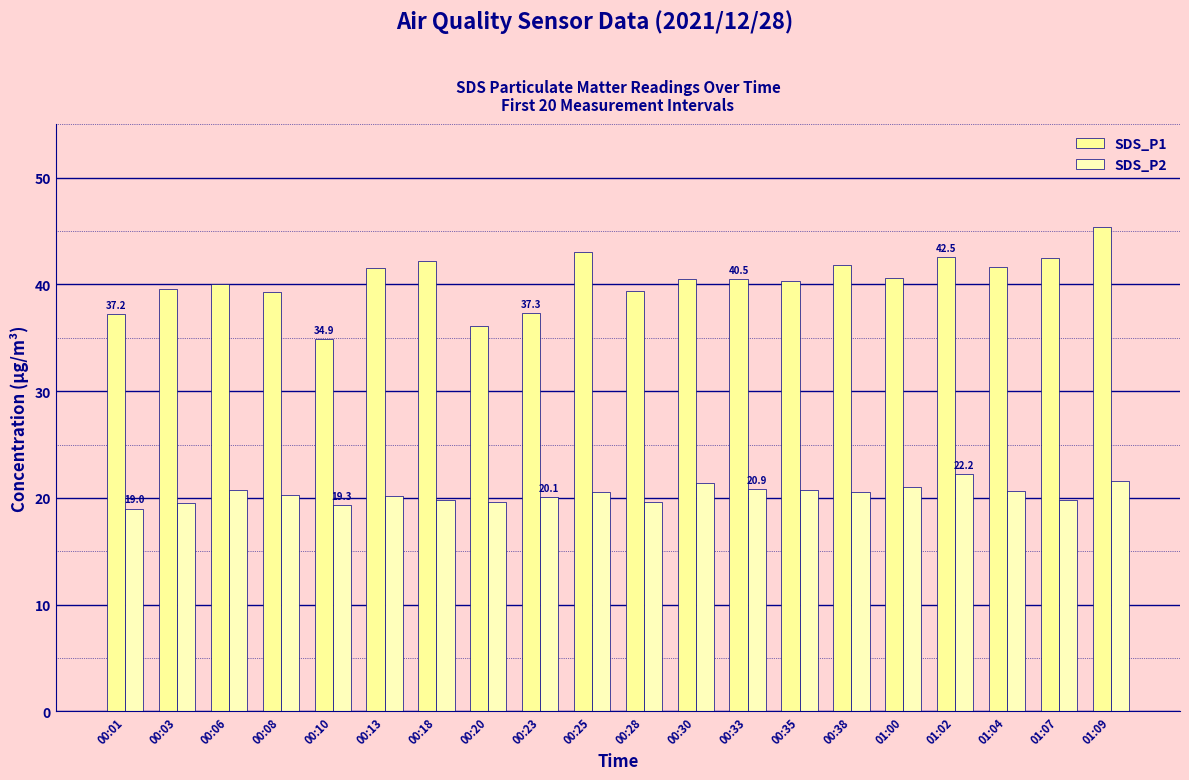

At how many categories does at least one series exceed 27?

20